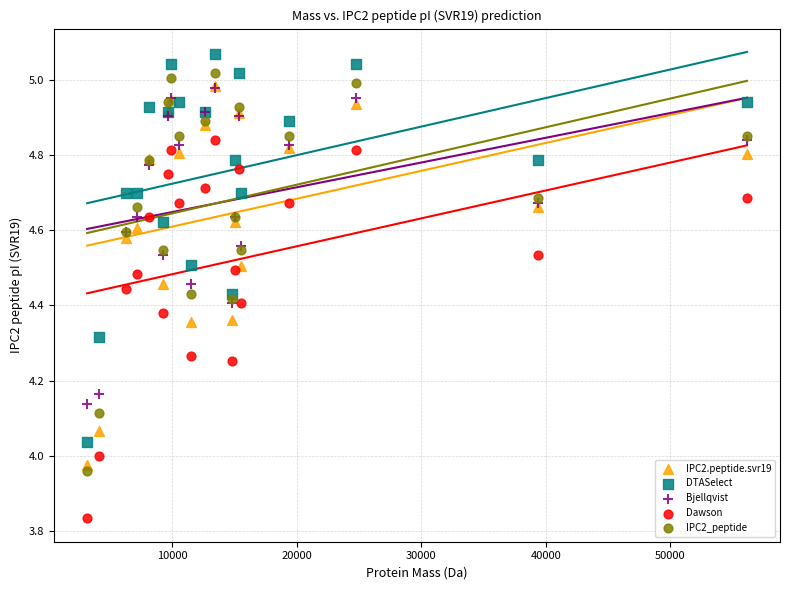

What are all the series names shown in the legend?

IPC2.peptide.svr19, DTASelect, Bjellqvist, Dawson, IPC2_peptide